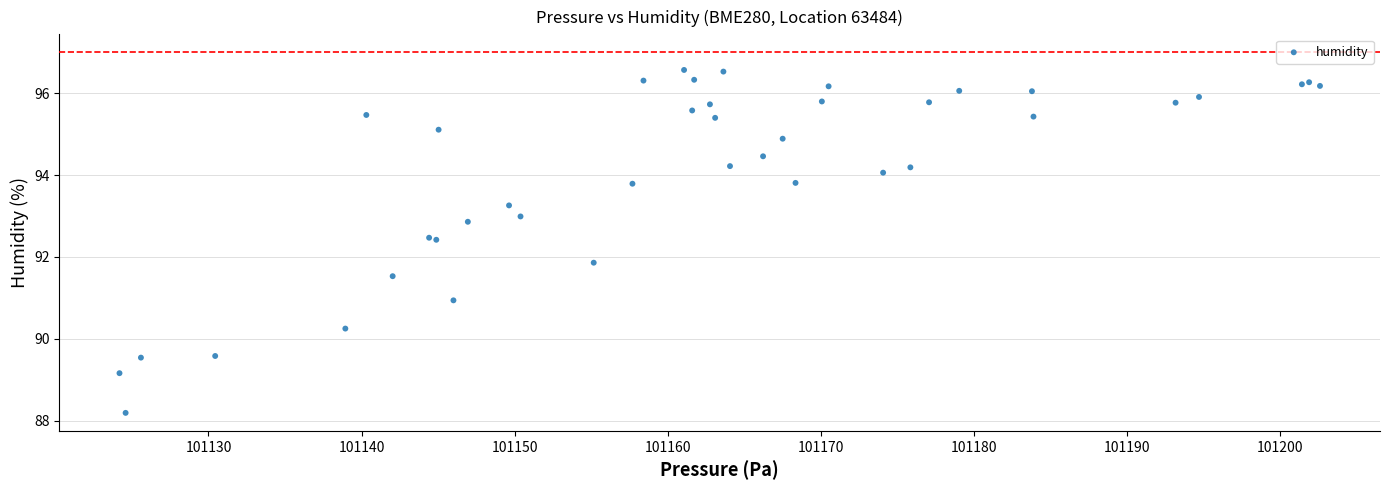

What Y value in the scatter plot is closest to 92?

91.9